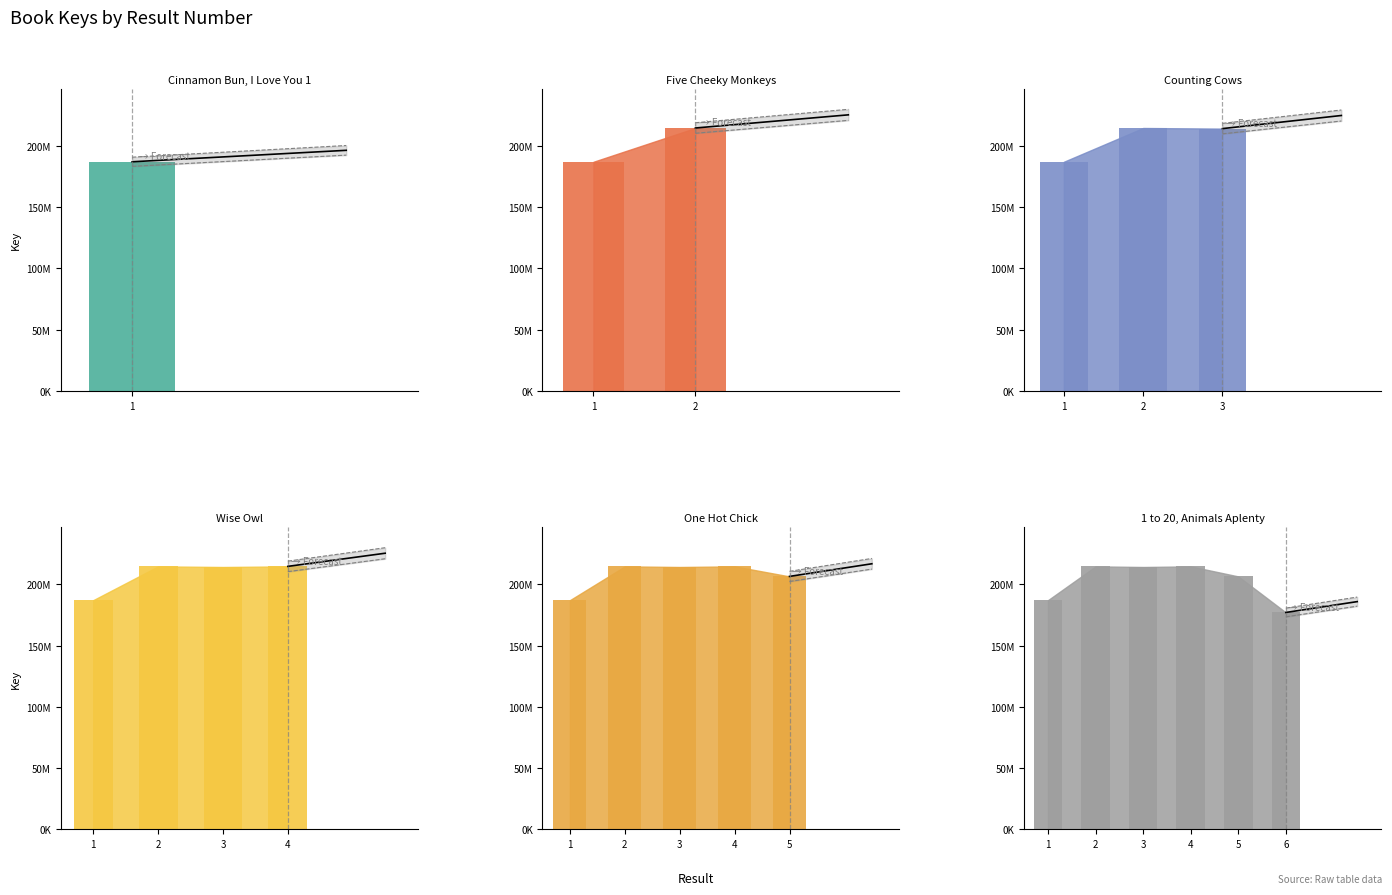

What is the average value?

202368670